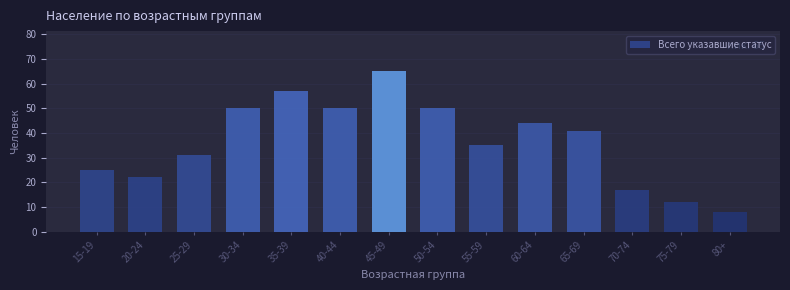

Reading left to right, list all the values displayed in this chart.

15-19=25	20-24=22	25-29=31	30-34=50	35-39=57	40-44=50	45-49=65	50-54=50	55-59=35	60-64=44	65-69=41	70-74=17	75-79=12	80+=8